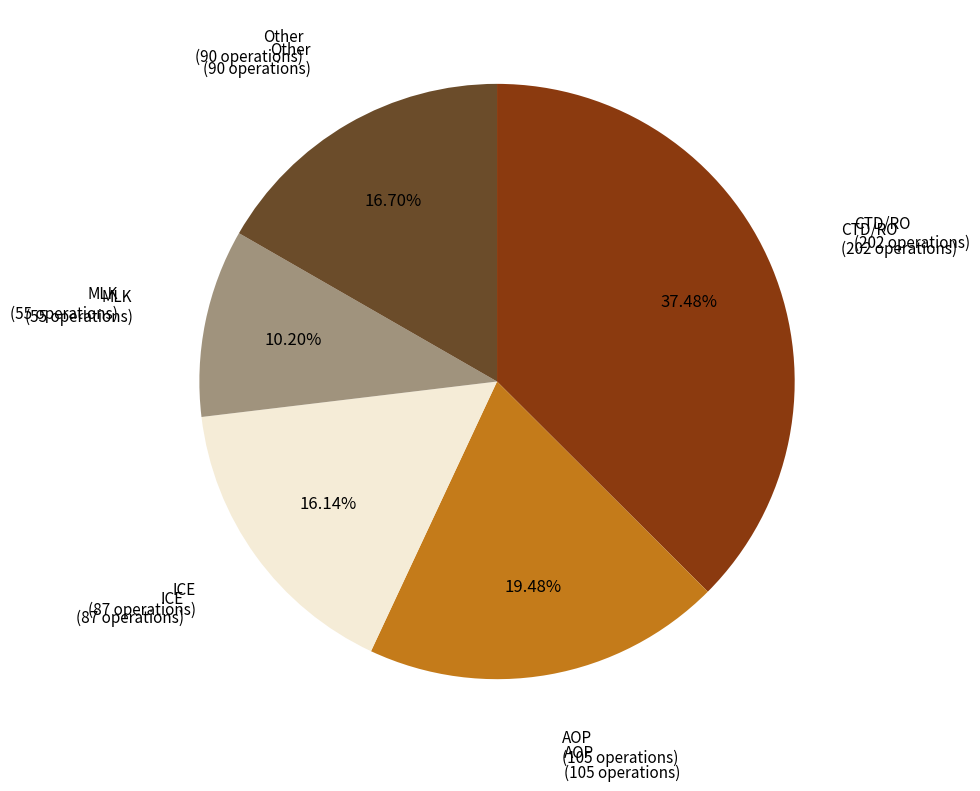

To the nearest percent, what is the difference between the largest and smallest slice percentages?

27%